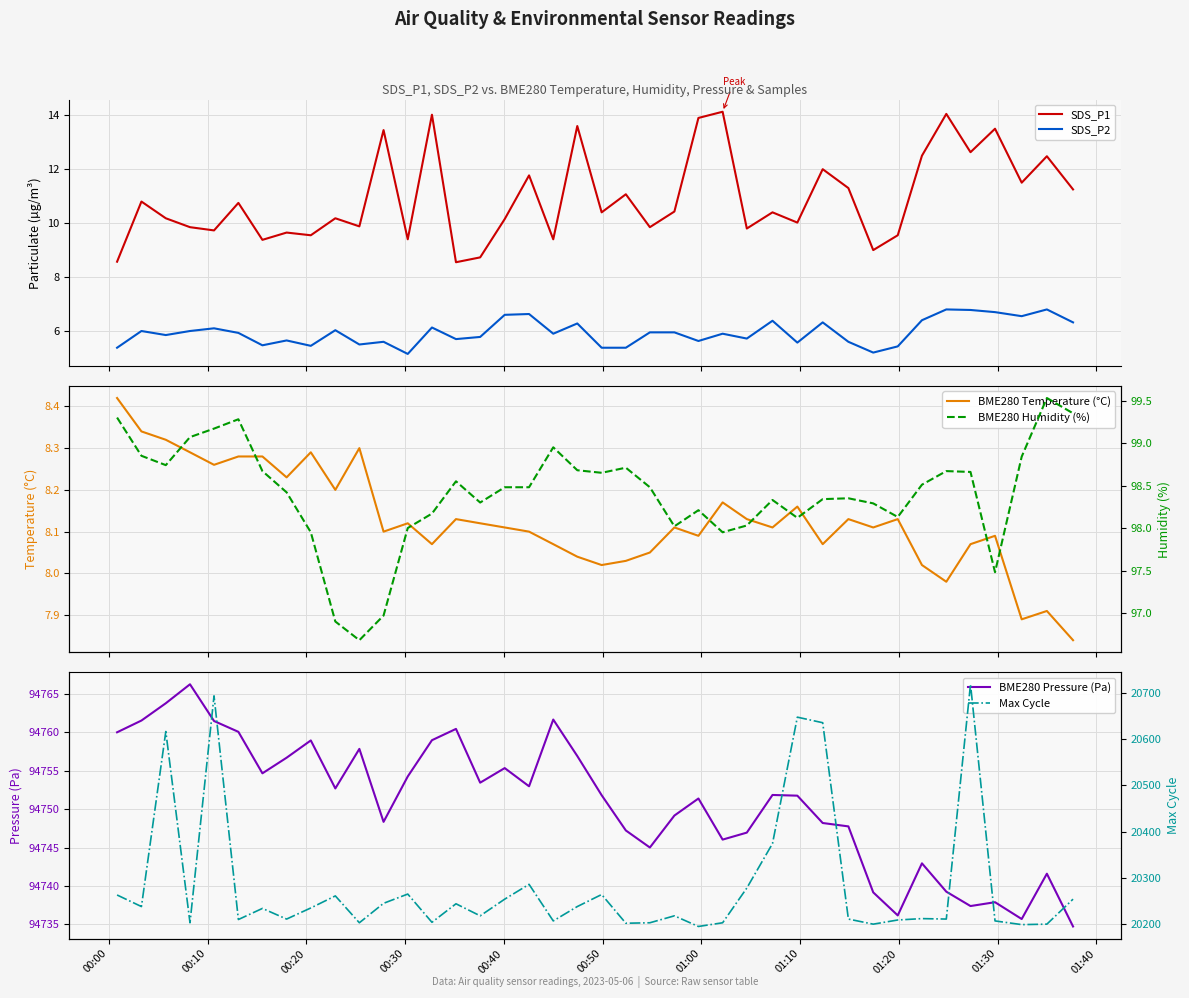

Reading left to right, what are all the values shown in this chart?

SDS_P1: 8.6	10.8	10.2	9.8	9.7	10.8	9.4	9.7	9.6	10.2	9.9	13.4	9.4	14.0	8.6	8.7	10.2	11.8	9.4	13.6	10.4	11.1	9.8	10.4	13.9	14.1	9.8	10.4	10.0	12.0	11.3	9.0	9.6	12.5	14.1	12.6	13.5	11.5	12.5	11.2
SDS_P2: 5.4	6.0	5.8	6.0	6.1	5.9	5.5	5.7	5.5	6.0	5.5	5.6	5.2	6.1	5.7	5.8	6.6	6.6	5.9	6.3	5.4	5.4	6.0	6.0	5.6	5.9	5.7	6.4	5.6	6.3	5.6	5.2	5.4	6.4	6.8	6.8	6.7	6.5	6.8	6.3
BME280 Temperature (°C): 8.4	8.3	8.3	8.3	8.3	8.3	8.3	8.2	8.3	8.2	8.3	8.1	8.1	8.1	8.1	8.1	8.1	8.1	8.1	8.0	8.0	8.0	8.1	8.1	8.1	8.2	8.1	8.1	8.2	8.1	8.1	8.1	8.1	8.0	8.0	8.1	8.1	7.9	7.9	7.8
BME280 Pressure (Pa): 94760.0	94761.5	94763.8	94766.2	94761.5	94760.1	94754.7	94756.7	94758.9	94752.7	94757.8	94748.3	94754.2	94759.0	94760.4	94753.4	94755.3	94753.0	94761.7	94756.9	94751.8	94747.2	94745.0	94749.2	94751.4	94746.0	94746.9	94751.8	94751.8	94748.2	94747.8	94739.2	94736.2	94742.9	94739.2	94737.4	94737.9	94735.7	94741.6	94734.7
BME280 Humidity (%): 99.3	98.8	98.7	99.1	99.2	99.3	98.7	98.4	98.0	96.9	96.7	97.0	98.0	98.2	98.5	98.3	98.5	98.5	99.0	98.7	98.7	98.7	98.5	98.0	98.2	98.0	98.0	98.3	98.1	98.3	98.3	98.3	98.1	98.5	98.7	98.7	97.5	98.8	99.5	99.3
Max Cycle: 20263.0	20238.0	20616.0	20203.0	20693.0	20210.0	20234.0	20211.0	20235.0	20261.0	20203.0	20245.0	20265.0	20204.0	20244.0	20218.0	20254.0	20286.0	20207.0	20238.0	20264.0	20202.0	20203.0	20218.0	20195.0	20203.0	20278.0	20374.0	20647.0	20635.0	20211.0	20200.0	20209.0	20212.0	20211.0	20718.0	20207.0	20199.0	20200.0	20254.0